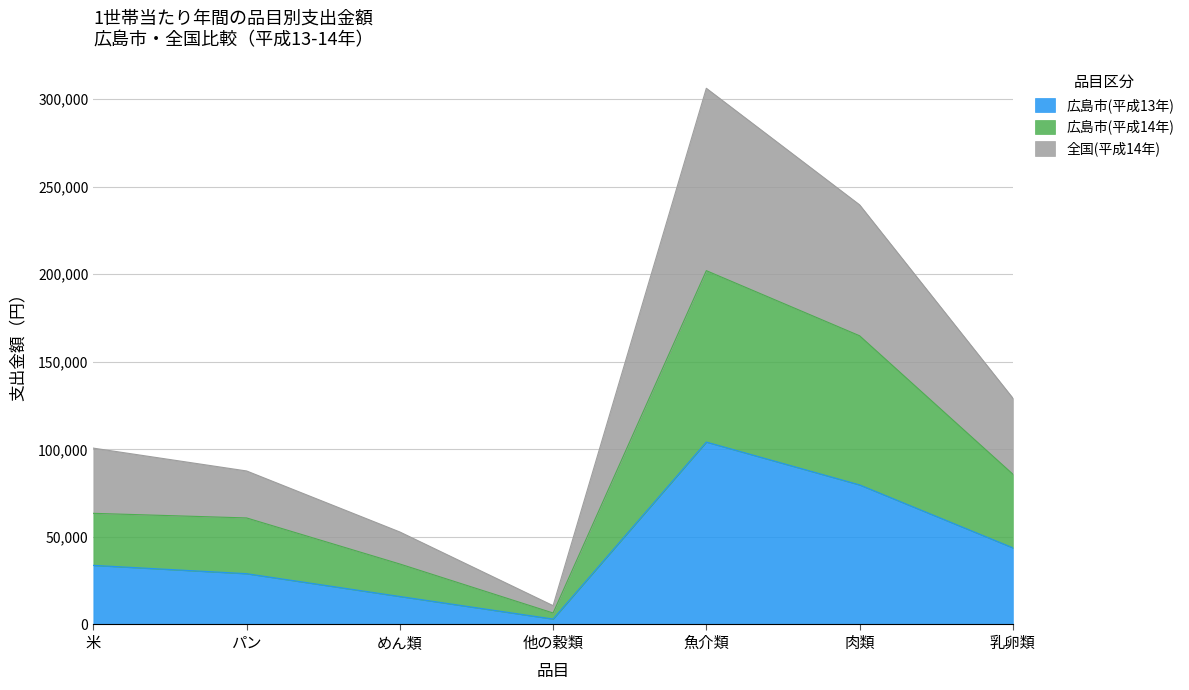

List the labels in order of 広島市(平成13年) value, largest first.

魚介類, 肉類, 乳卵類, 米, パン, めん類, 他の穀類